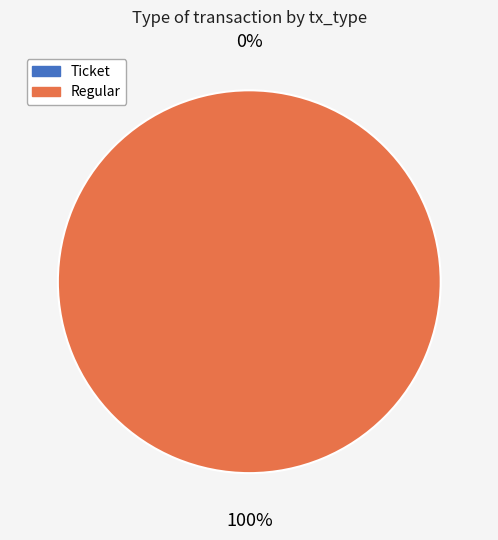

Is it true that Regular is 94% of the pie?

False